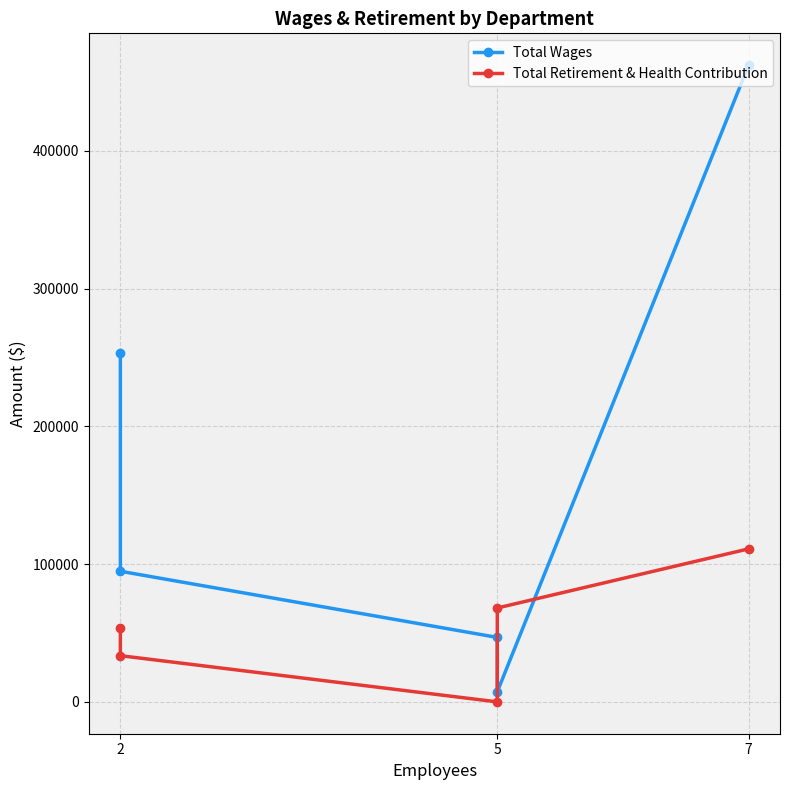

Rank the series by their average value, from highest to lowest.

Total Wages, Total Retirement & Health Contribution